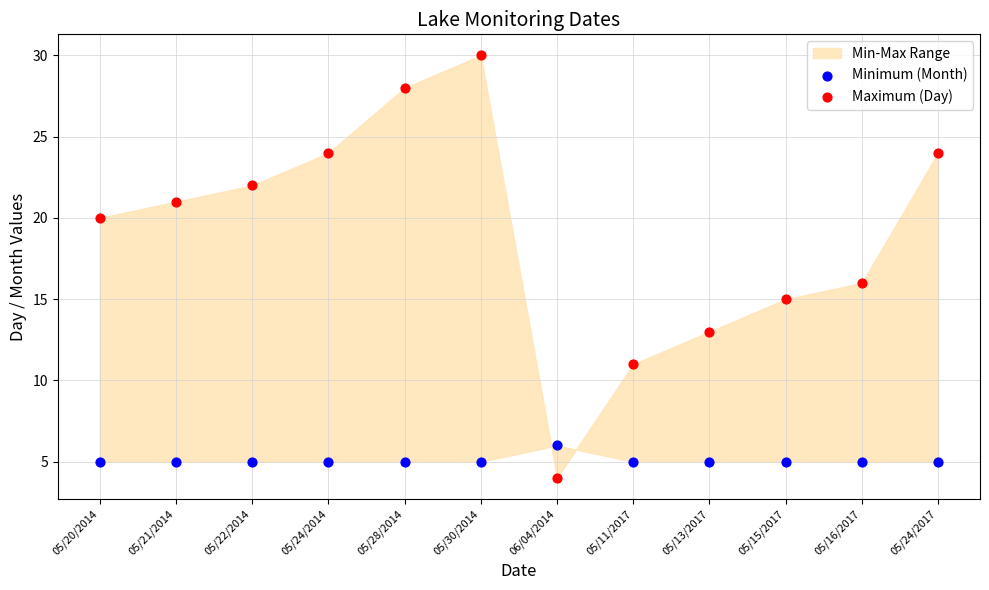

Which series has the widest spread of Y values?

Maximum (Day)